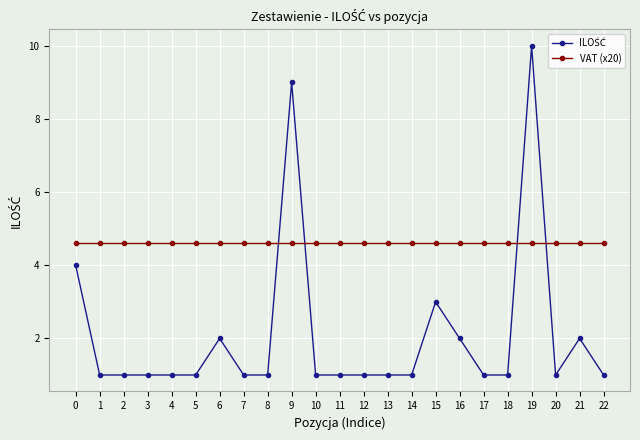

What is the highest value of the VAT (x20) series?

4.6